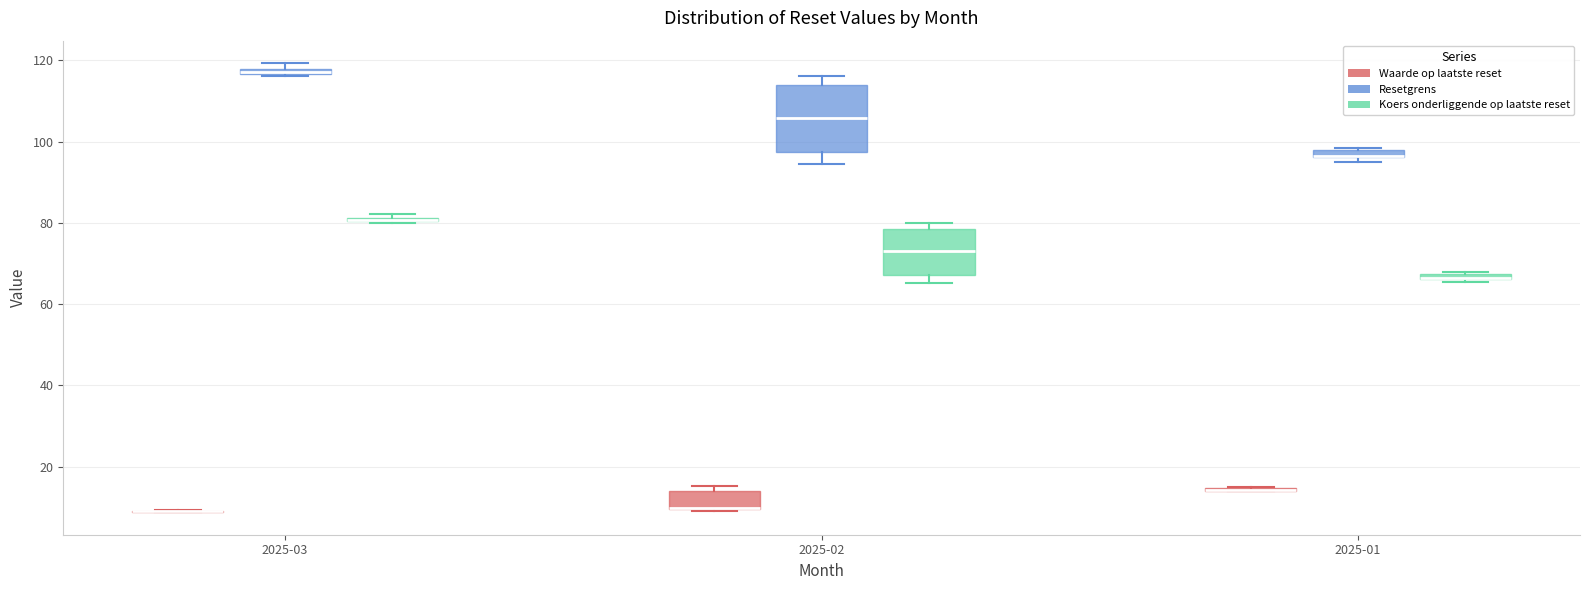

Comparing the boxes themselves (not the whiskers), which one is the tallest?

2025-02 (Resetgrens)